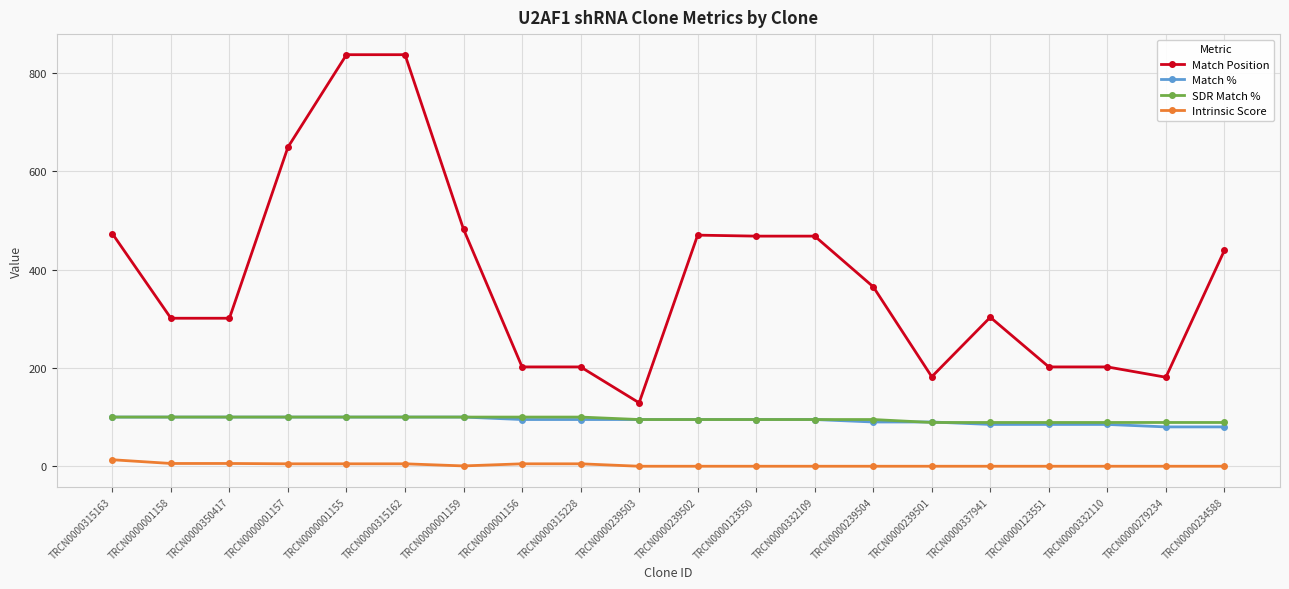

What is the total value across all series at TRCN0000332109?

658.0